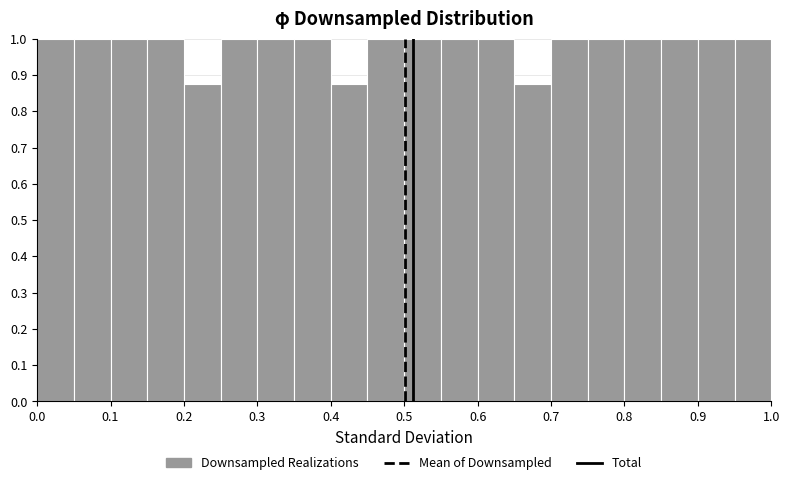

How tall is the bar that spans 0.90 to 0.95 on the x-axis? The values are not printed on the chart, so give them approximately, as read against the axis.

1.00